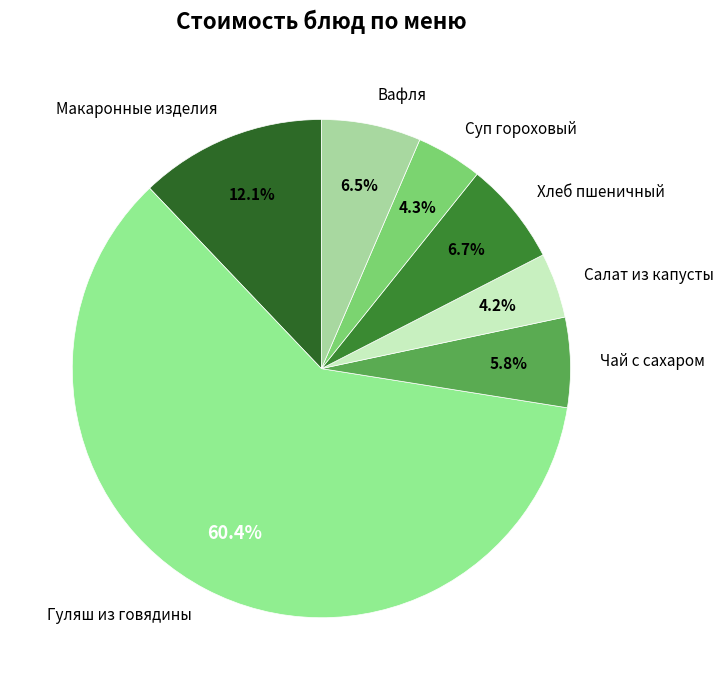

Combined, what portion of the pie is Суп гороховый and Гуляш из говядины?

64.7%